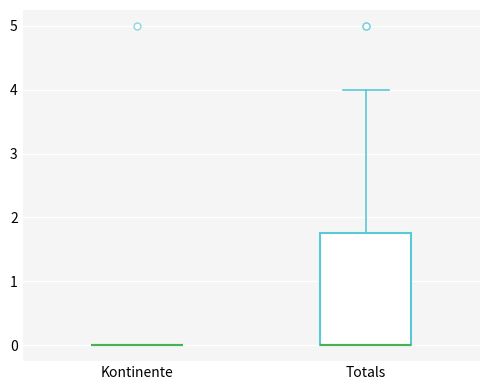

Reading left to right, transcribe this box plot: for each box, give where its median line is, the range the box spans, and where its two whiskers end, as read against the y-axis. The values are not printed on the chart, so give them approximately, as read against the axis.

Kontinente: box collapsed to a line at 0.0, whiskers 0.0 to 0.0
Totals: median 0.0 (drawn on the box's lower edge), box 0.0 to 1.8, whiskers 0.0 to 4.0